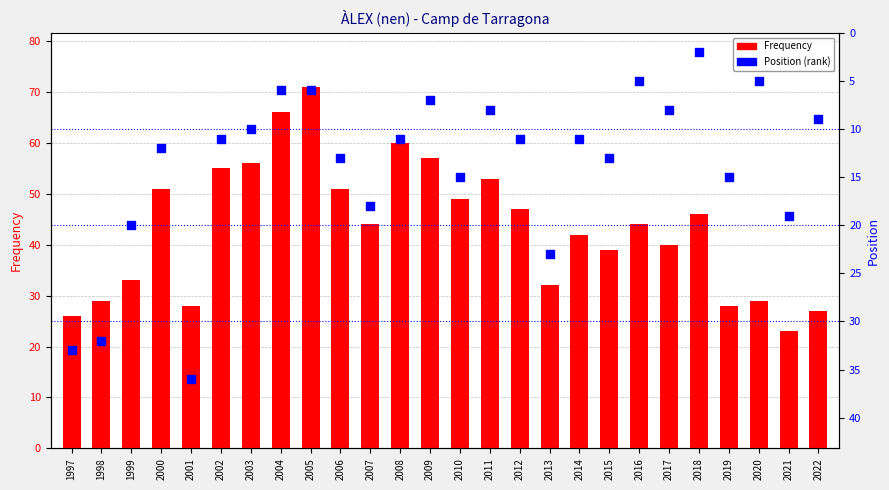

At which category is the sum across all series the highest?

2005